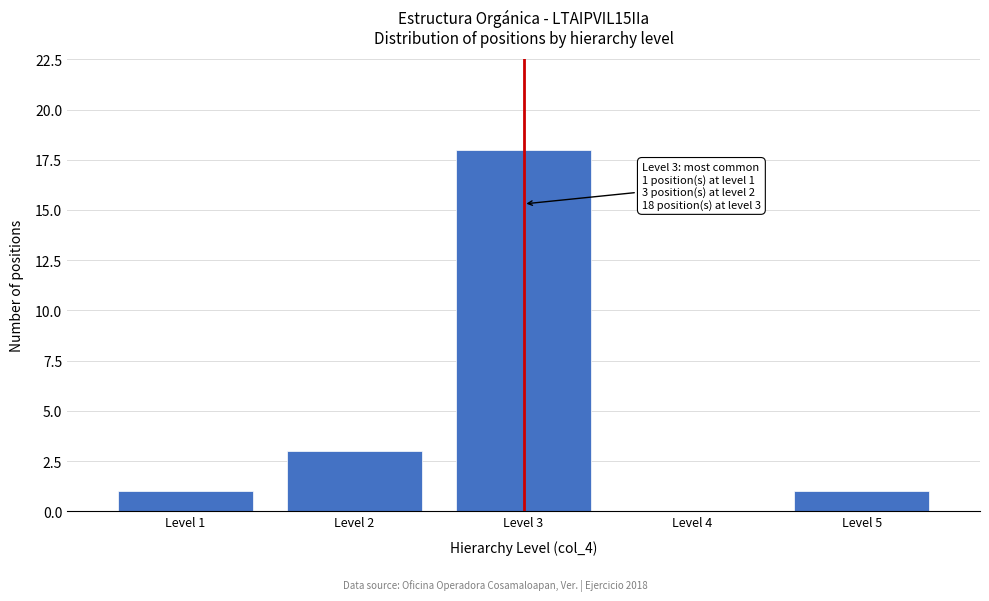

Over which range of the x-axis is the bar tallest?

2.5 to 3.5